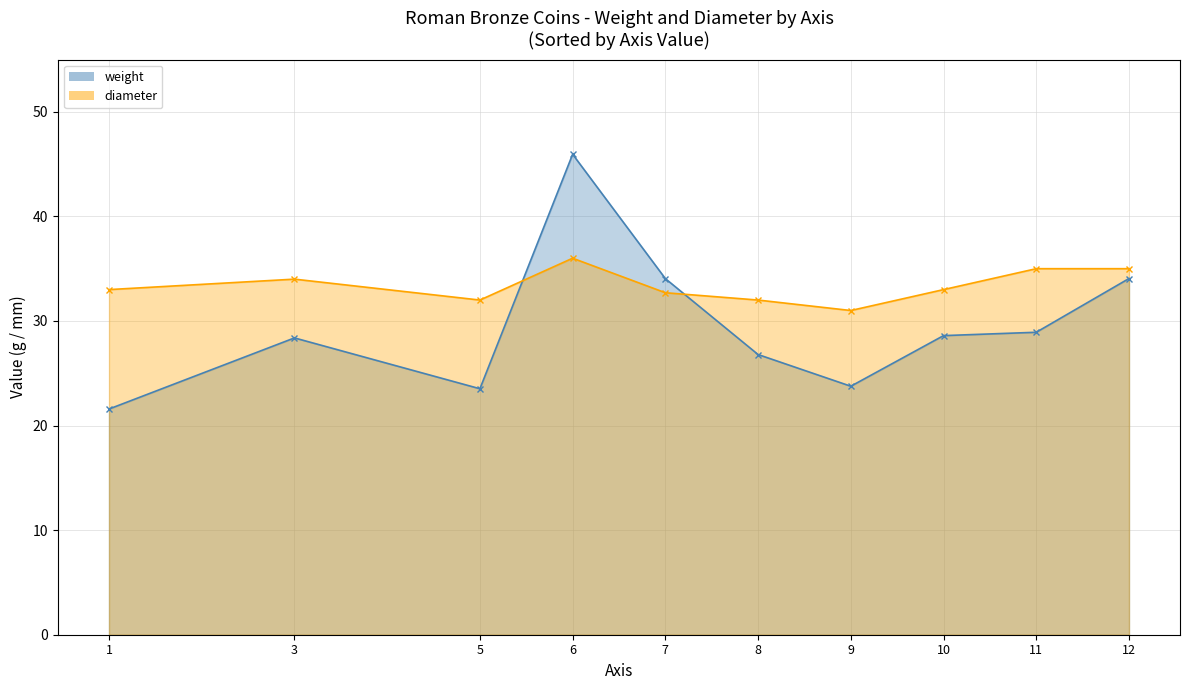

Is it true that diameter equals 33.0 at 1?

True